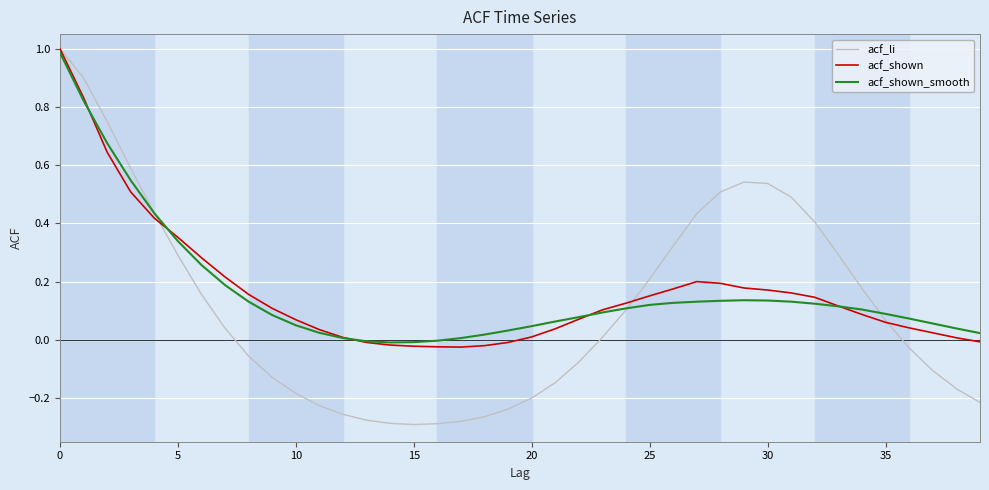

What is the highest value of the acf_shown series?

1.0